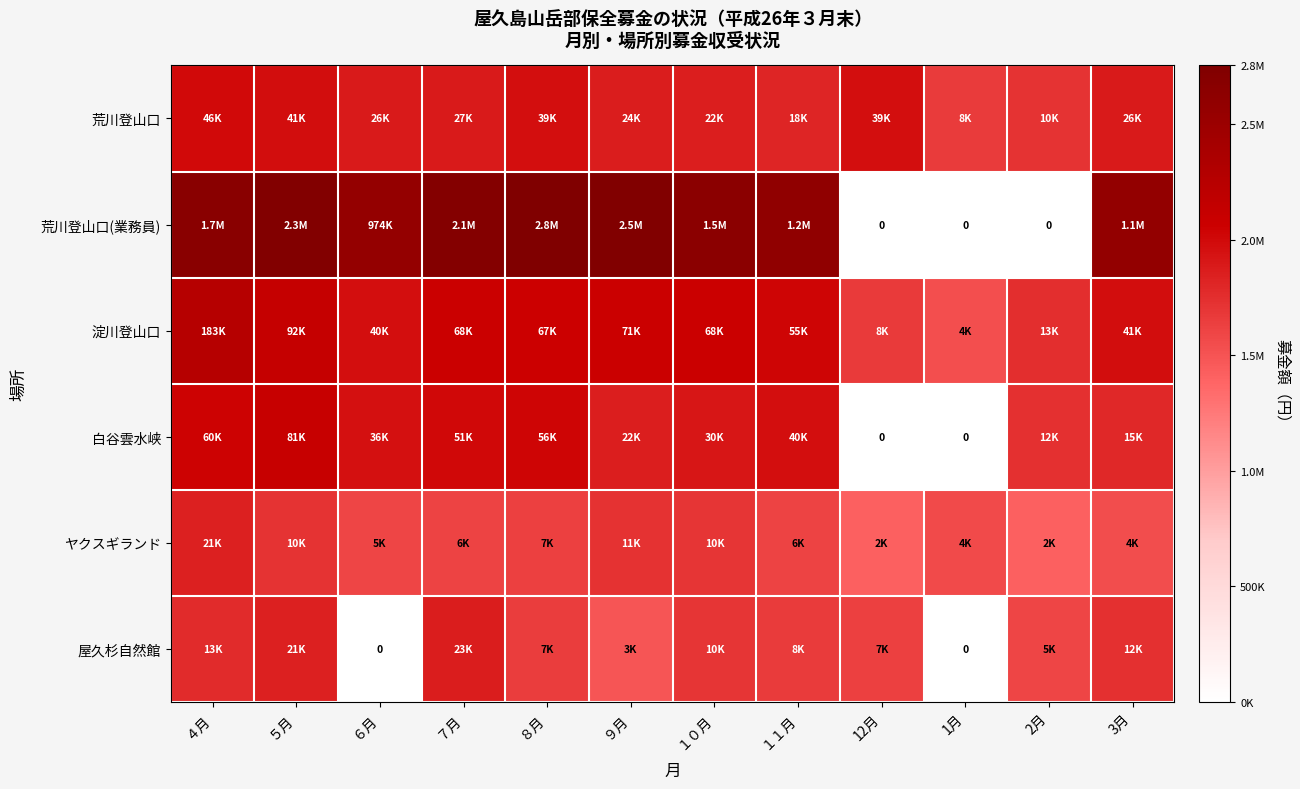

Which series has the largest total across all categories?

荒川登山口(業務員)